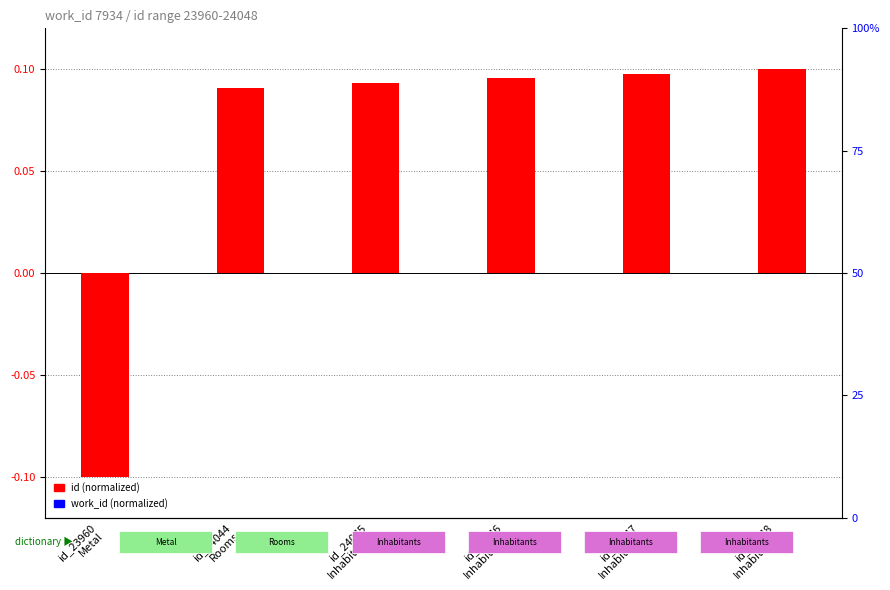

Reading left to right, what are all the values shown in this chart?

id (normalized): id_23960
Metal=-0.1	id_24044
Rooms=0.1	id_24045
Inhabitants=0.1	id_24046
Inhabitants=0.1	id_24047
Inhabitants=0.1	id_24048
Inhabitants=0.1
work_id (normalized): id_23960
Metal=0.0	id_24044
Rooms=0.0	id_24045
Inhabitants=0.0	id_24046
Inhabitants=0.0	id_24047
Inhabitants=0.0	id_24048
Inhabitants=0.0